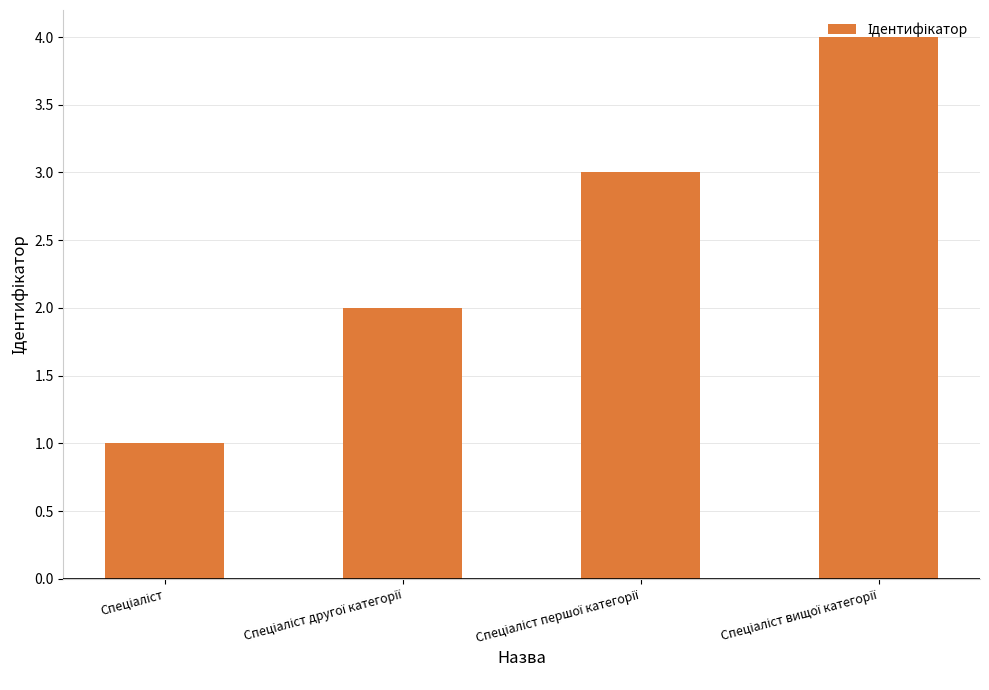

What is the maximum value shown in the chart?

4